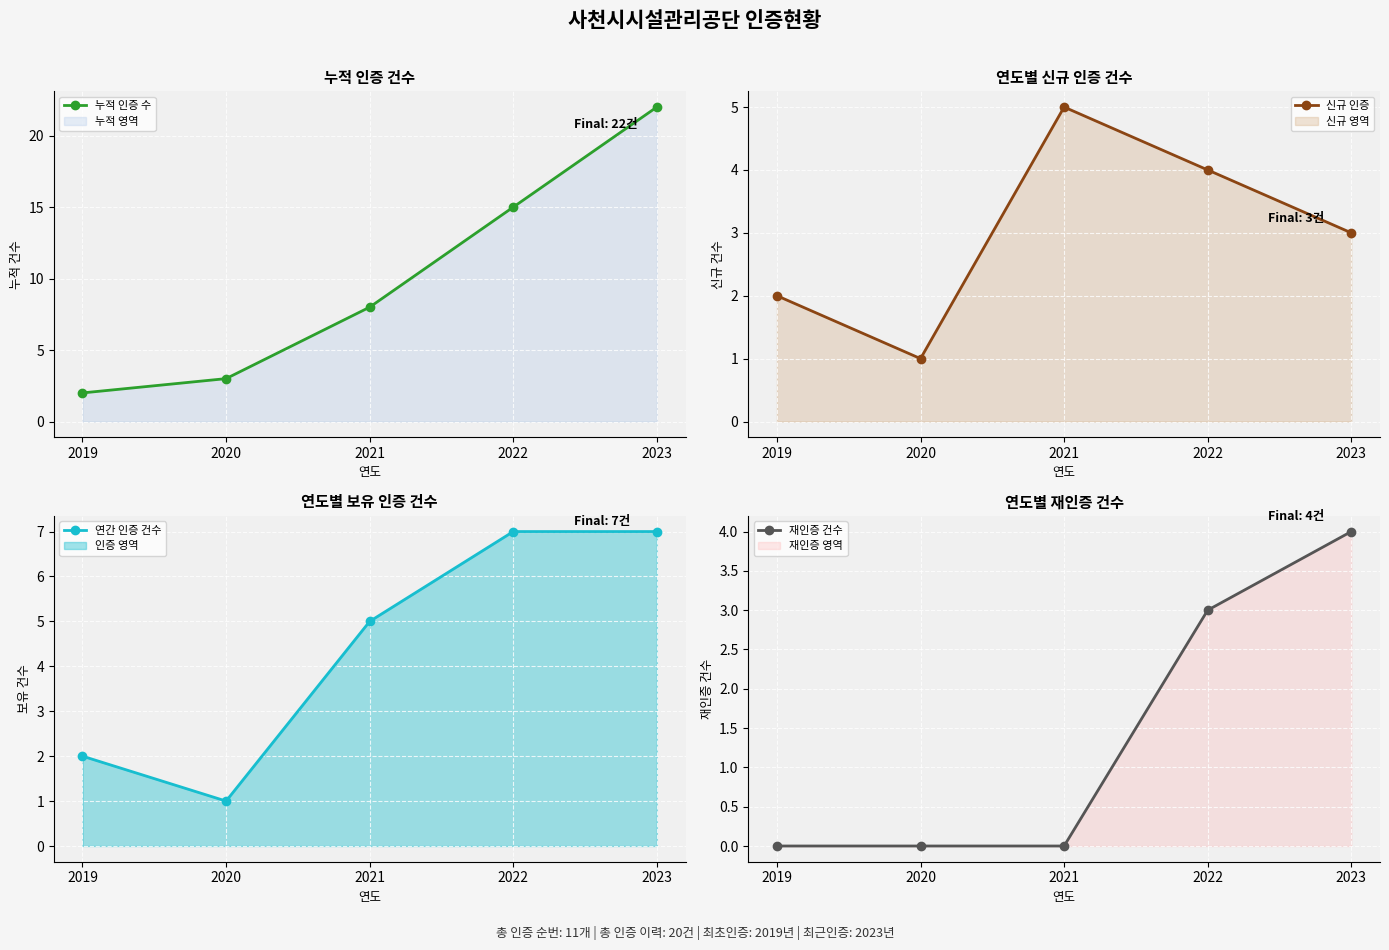

The 신규 인증 series shows 2 at 2021. True or false?

False